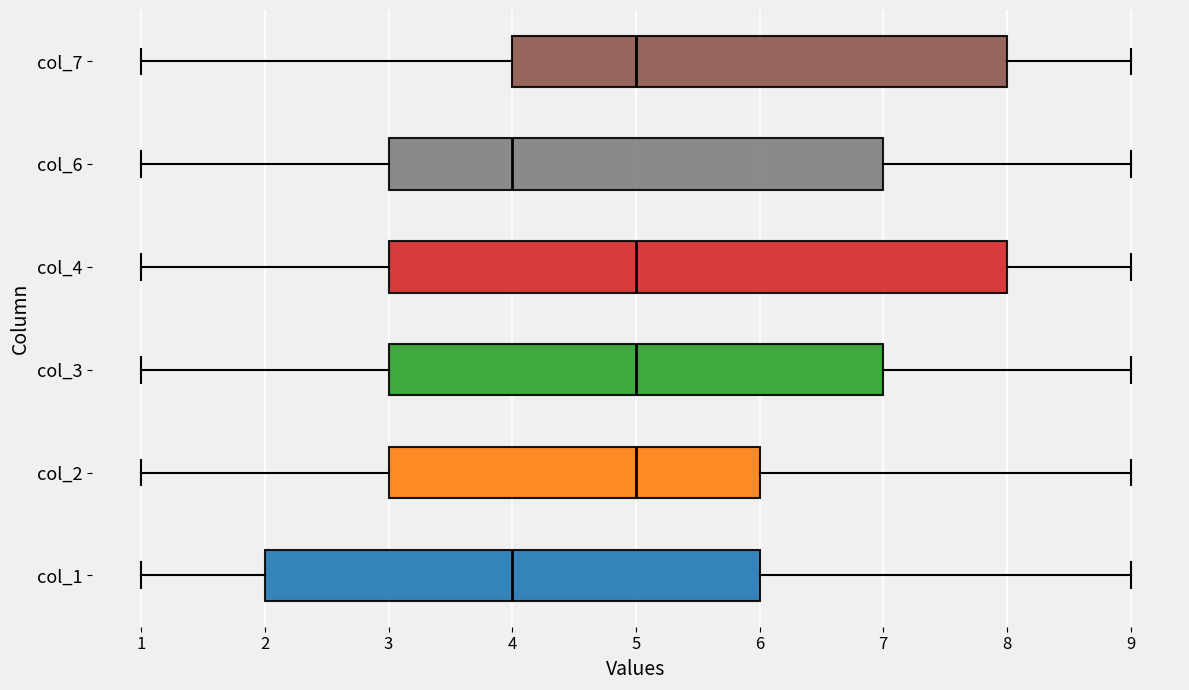

Which box is the widest, from its left edge to its right edge?

col_4